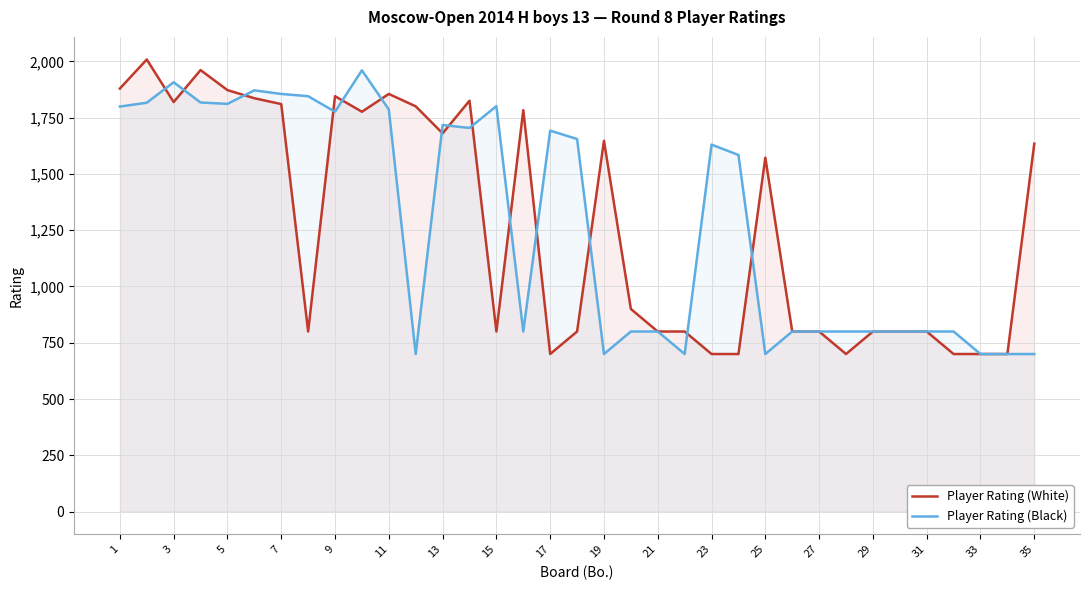

What is the minimum value shown in the chart?

700